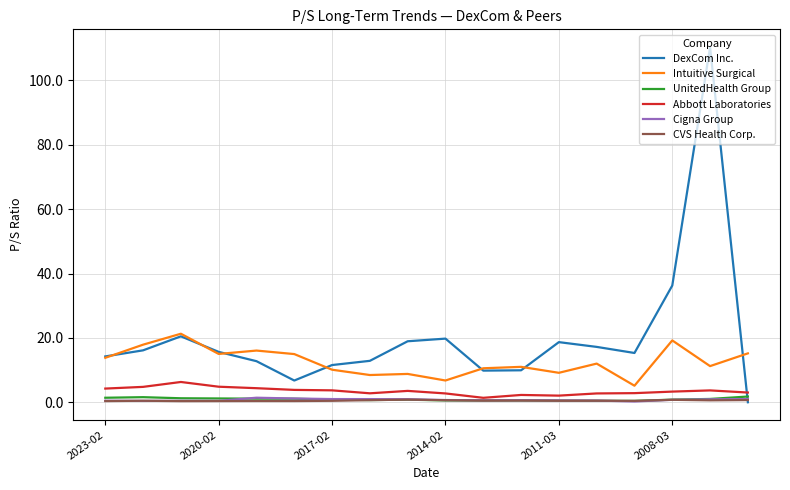

Which series has the widest spread of values?

DexCom Inc.